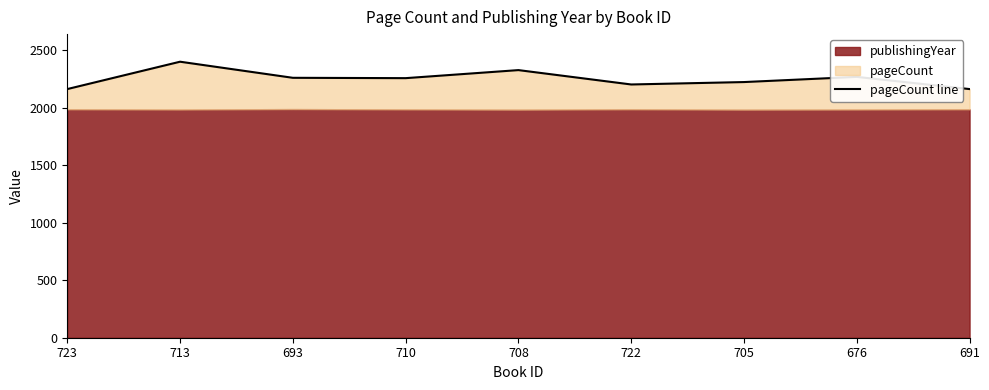

Reading left to right, list all the values displayed in this chart.

723=2163	713=2401	693=2261	710=2258	708=2328	722=2203	705=2224	676=2269	691=2163